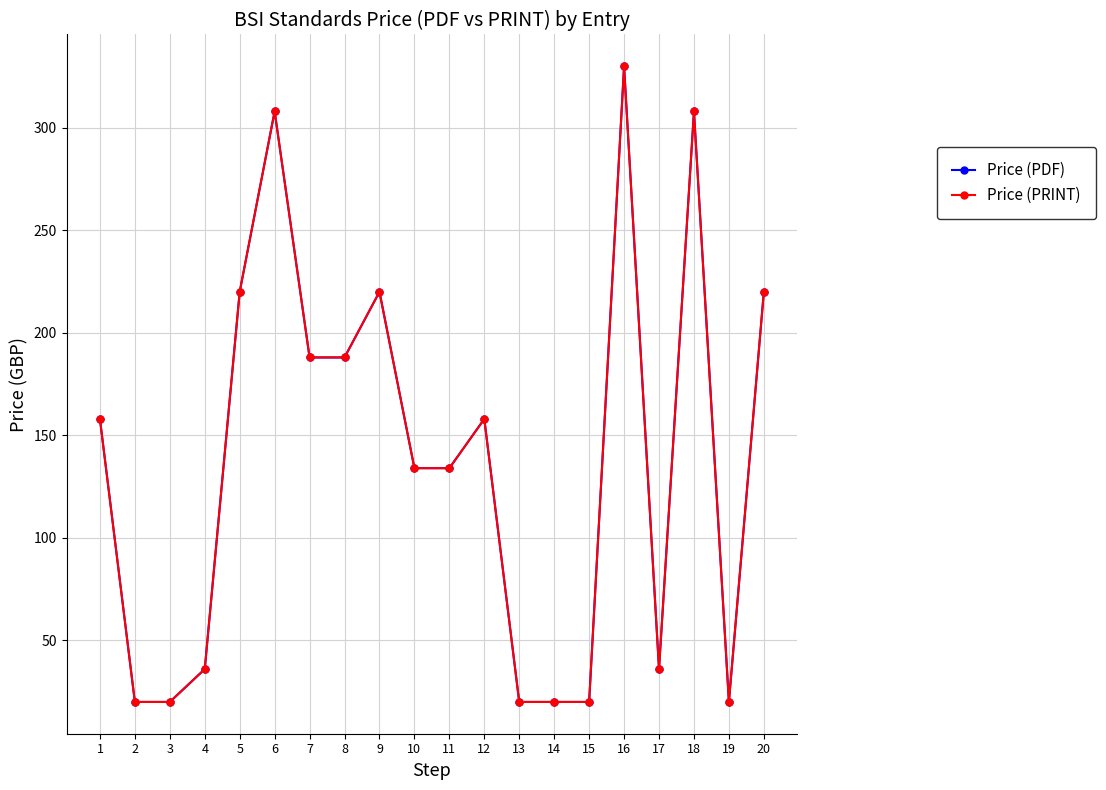

Is this an area chart (filled region under the line)?

No